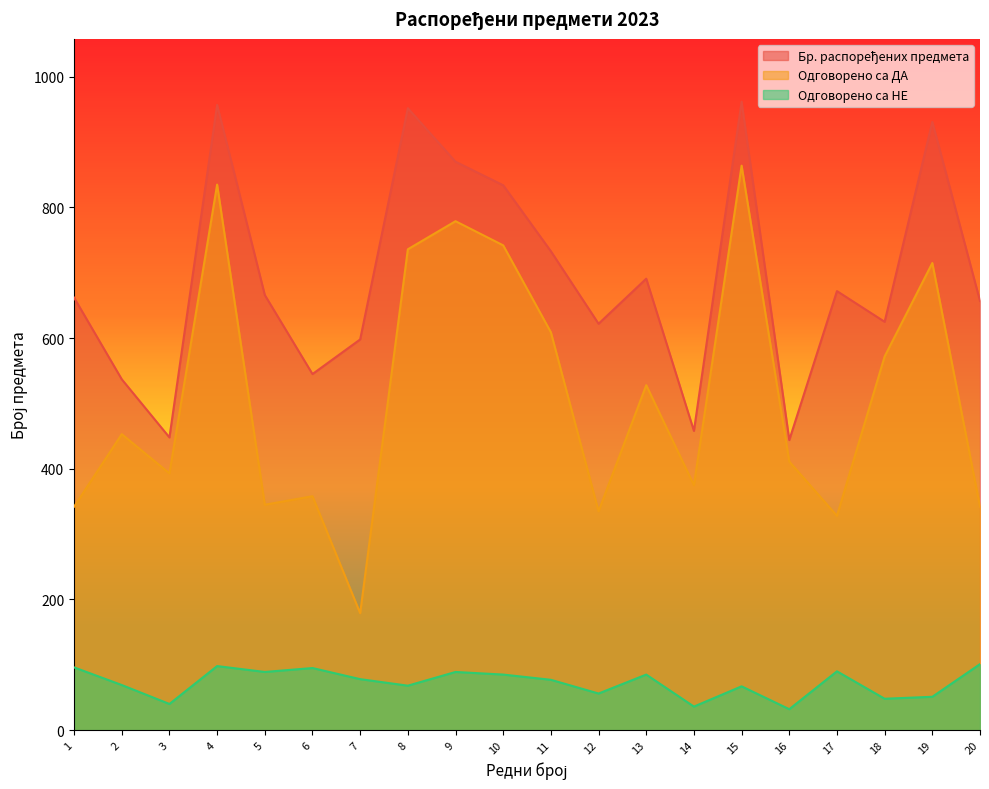

At which label does Одговорено са НЕ reach its peak?

20